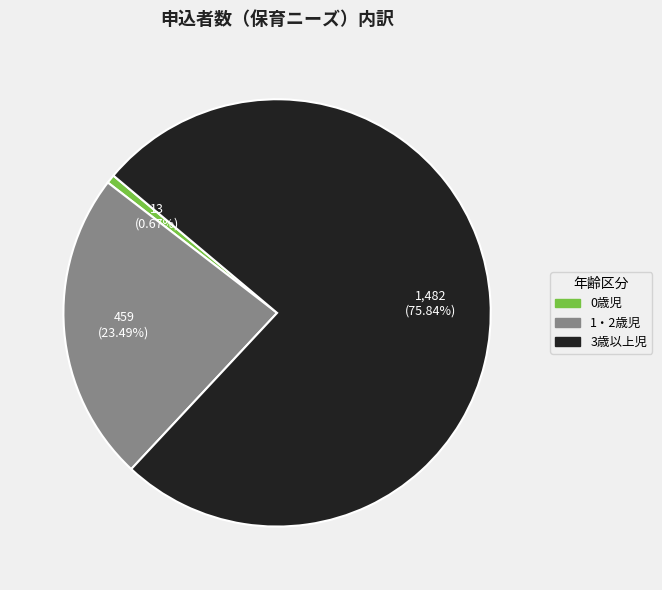

To the nearest percent, what portion does 1・2歳児 represent?

23%